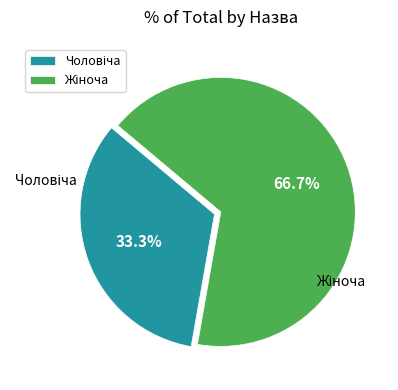

Is there any slice that represents more than half of the pie?

Yes